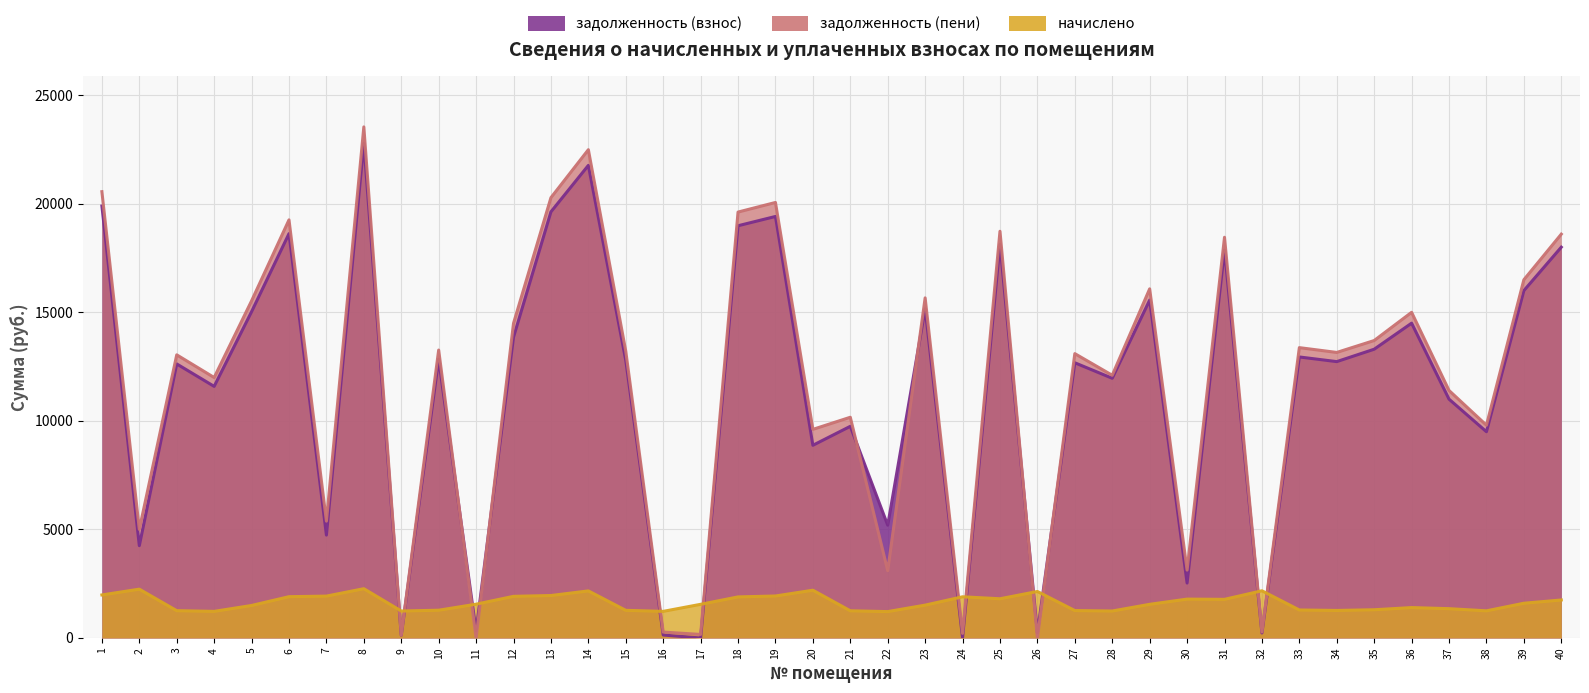

In начислено, how many points are higher than both neighbors (excluding endpoints)?

9